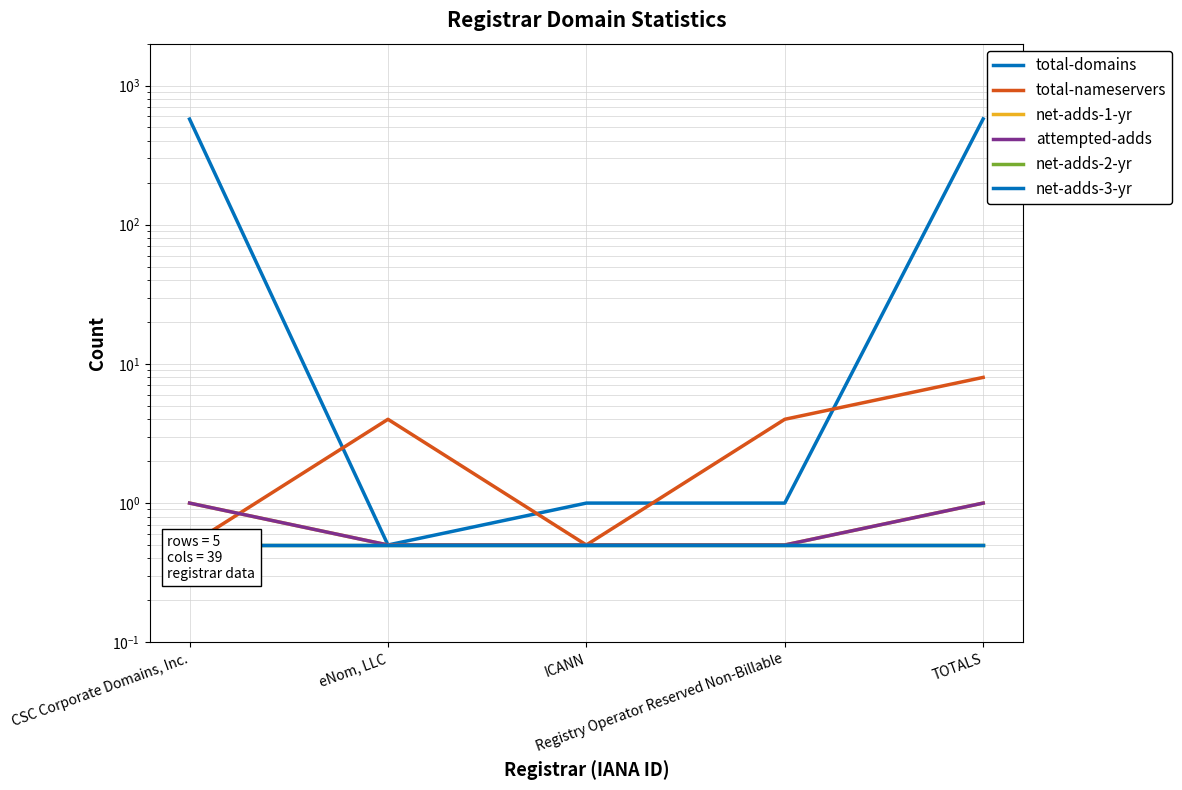

What is the total value across all series at ICANN?

3.5